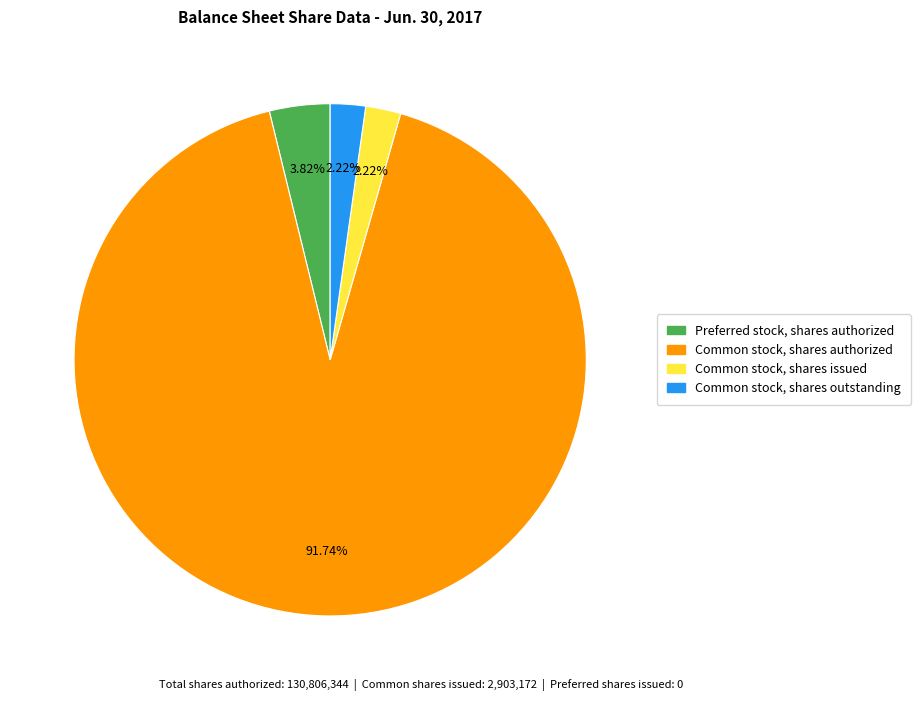

Is there any slice that represents more than half of the pie?

Yes